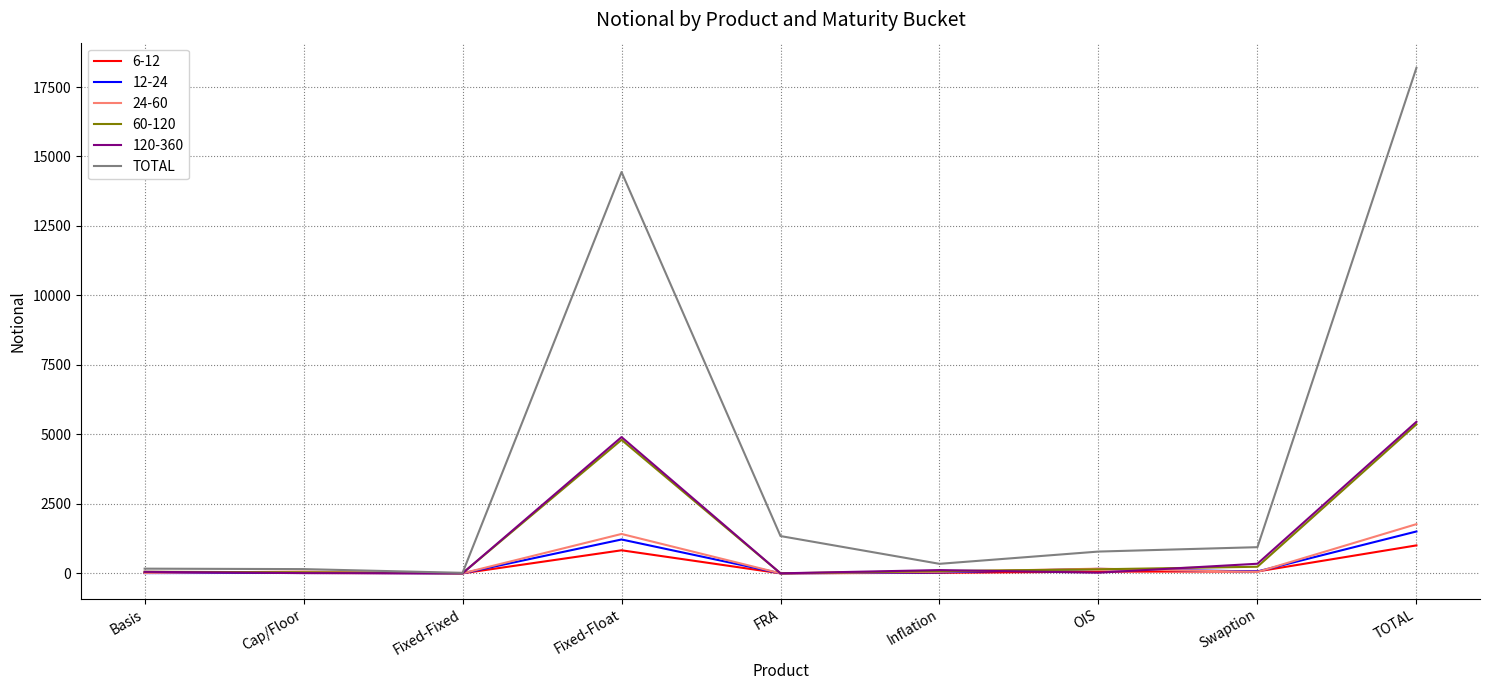

What is the maximum value shown in the chart?

18186